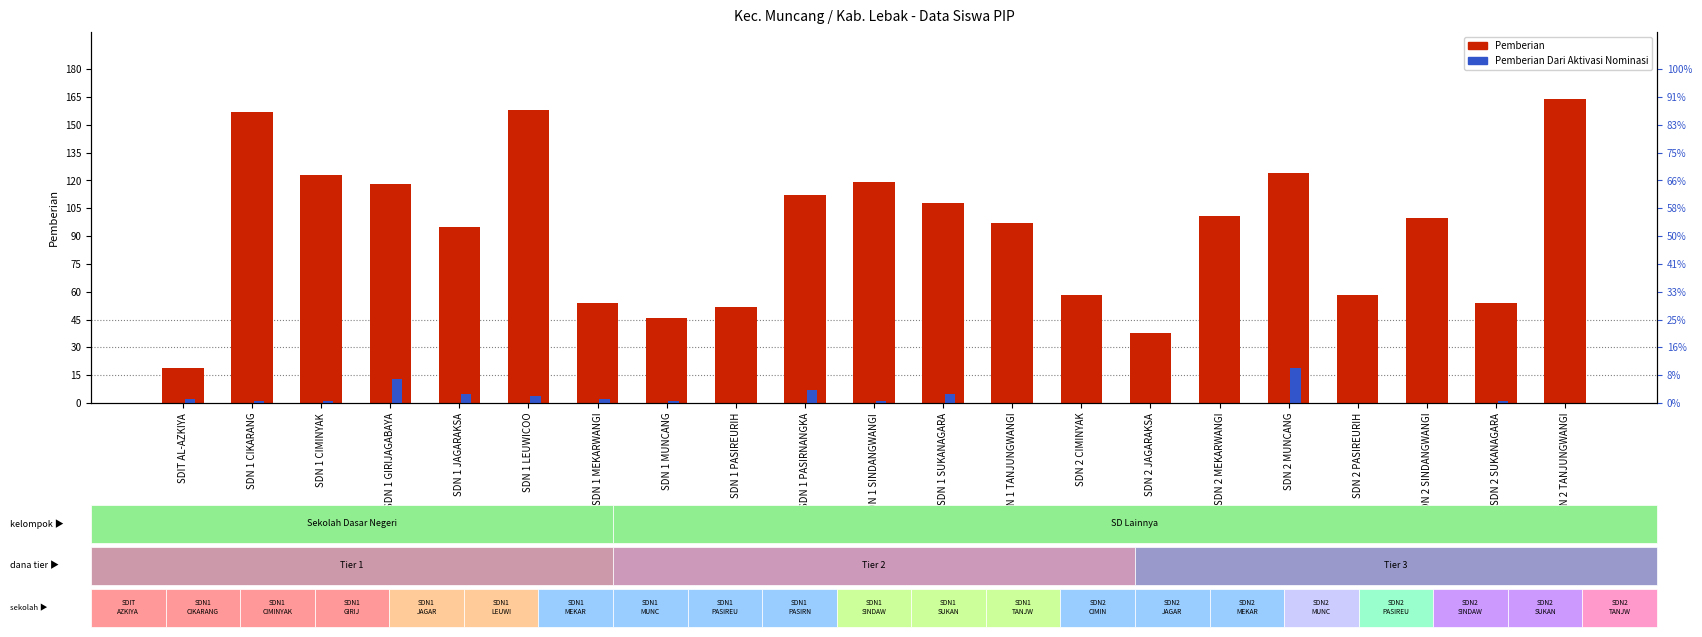

What is the average value of the Pemberian series?

93